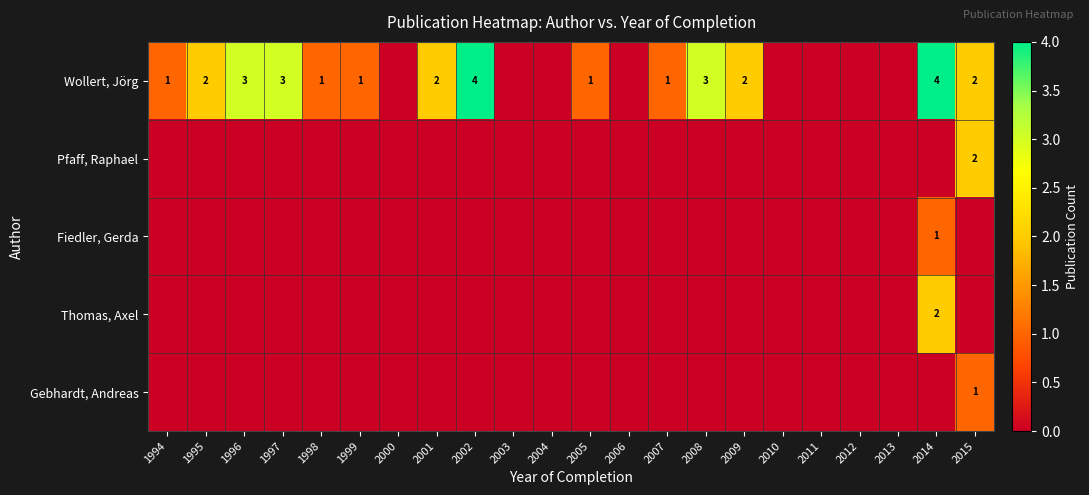

True or false: Wollert, Jörg has a value of 2 at 2002.

False